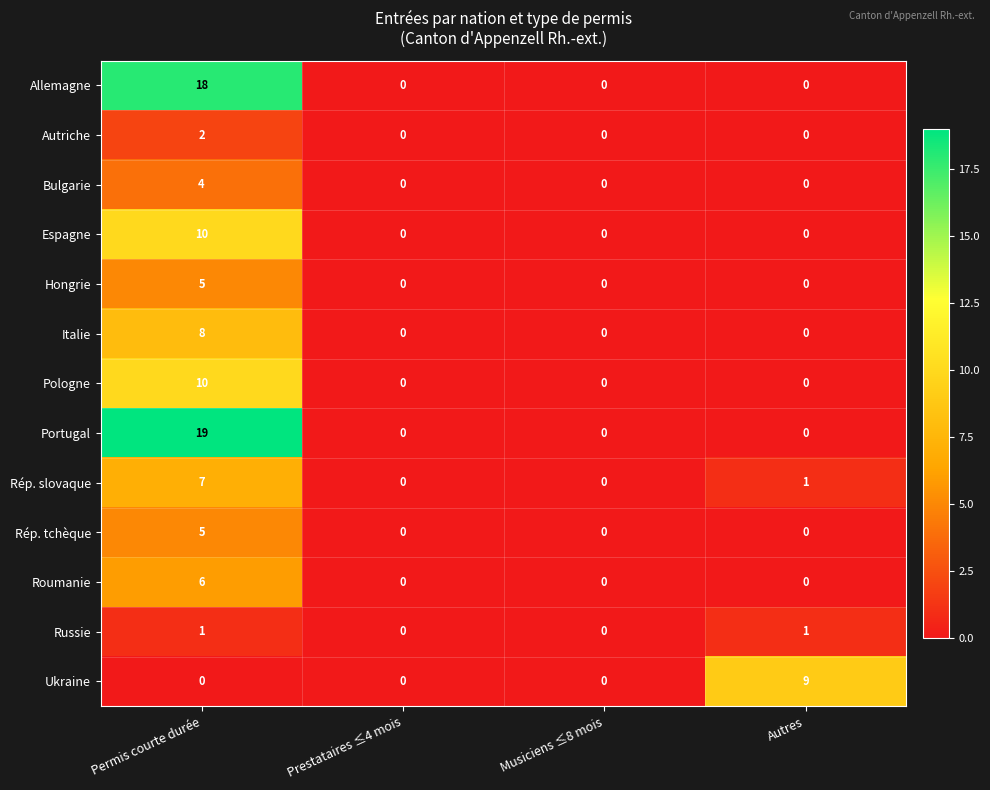

What is the maximum value for Hongrie?

5